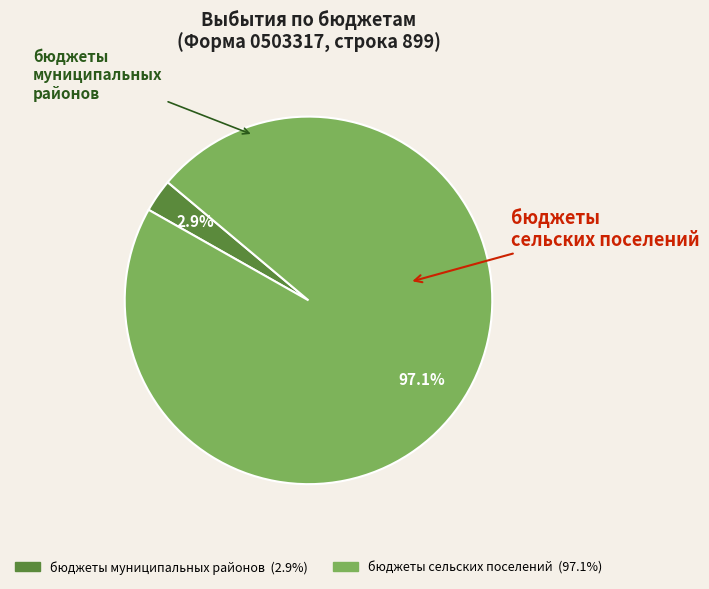

Is there any slice that represents more than half of the pie?

Yes